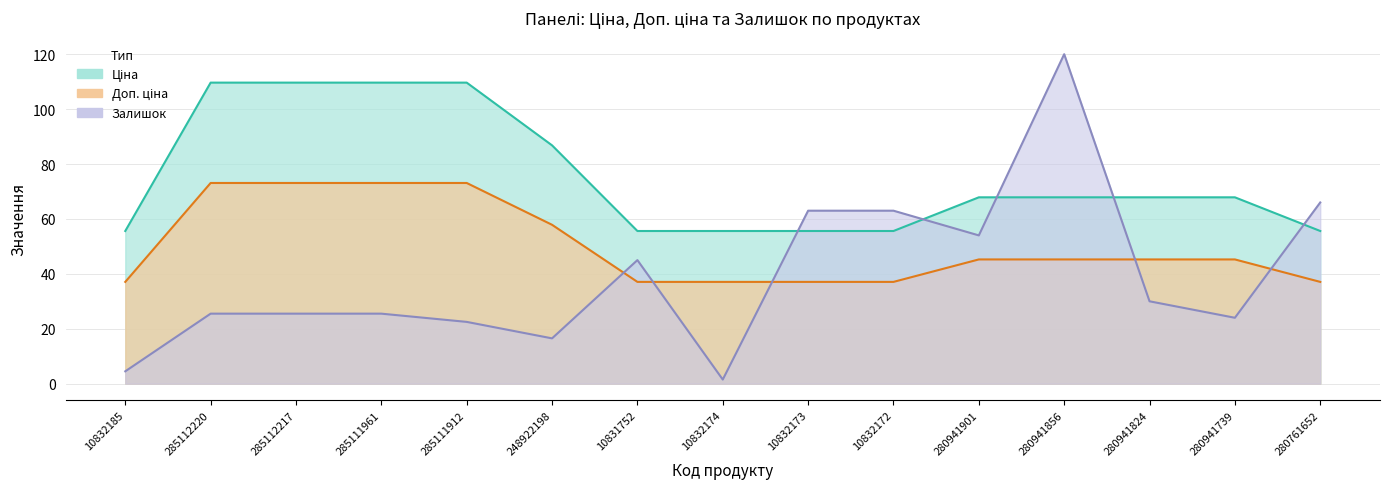

The Доп. ціна series shows 69.4 at 280941901. True or false?

False